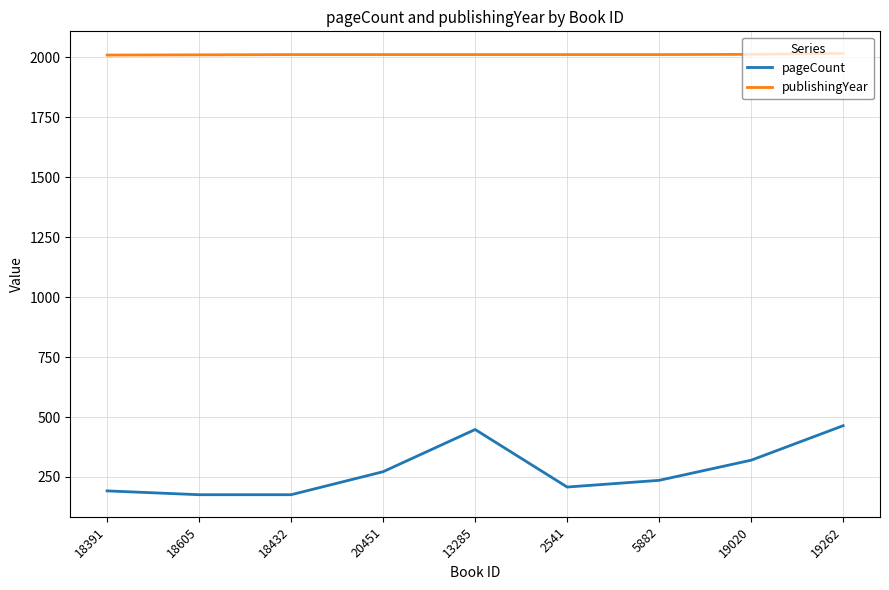

At 18605, list the series in order from smallest to largest.

pageCount, publishingYear